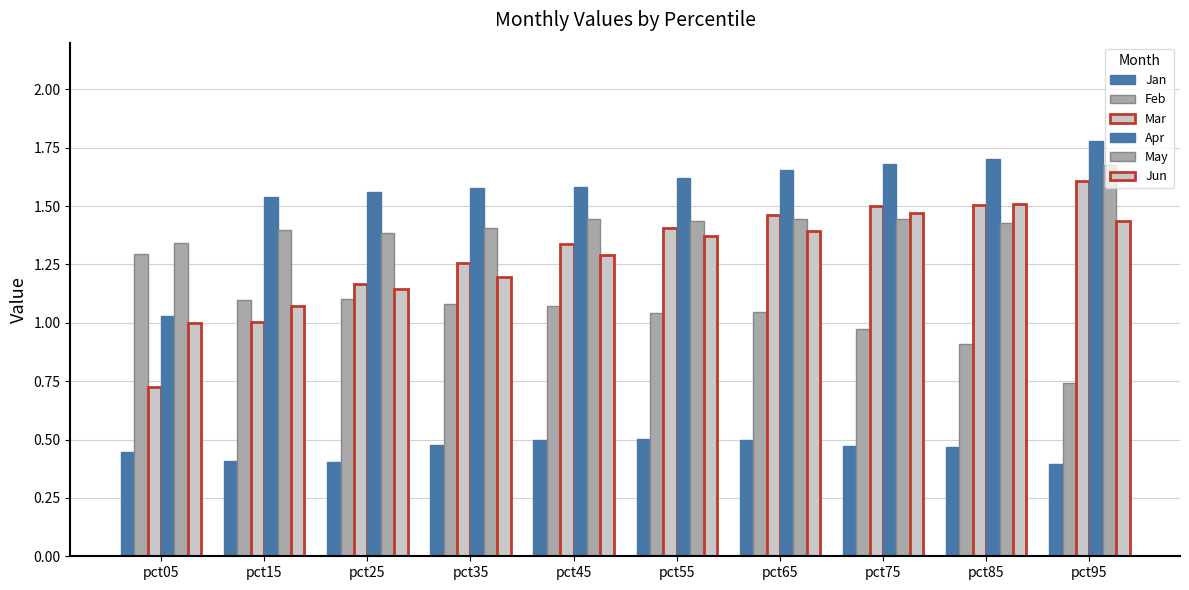

Count the number of categories in the chart.

10